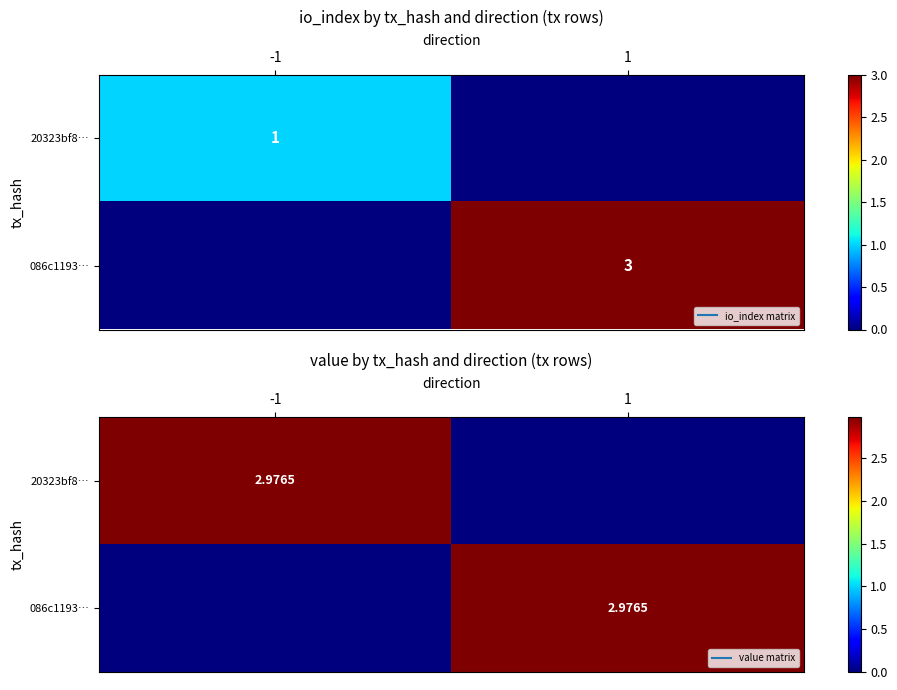

At which label does 086c1193… first exceed 2?

1